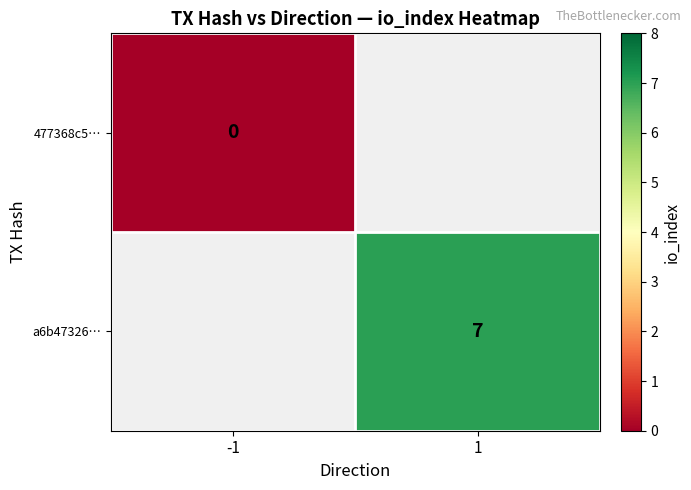

Count the number of data series in this chart.

2